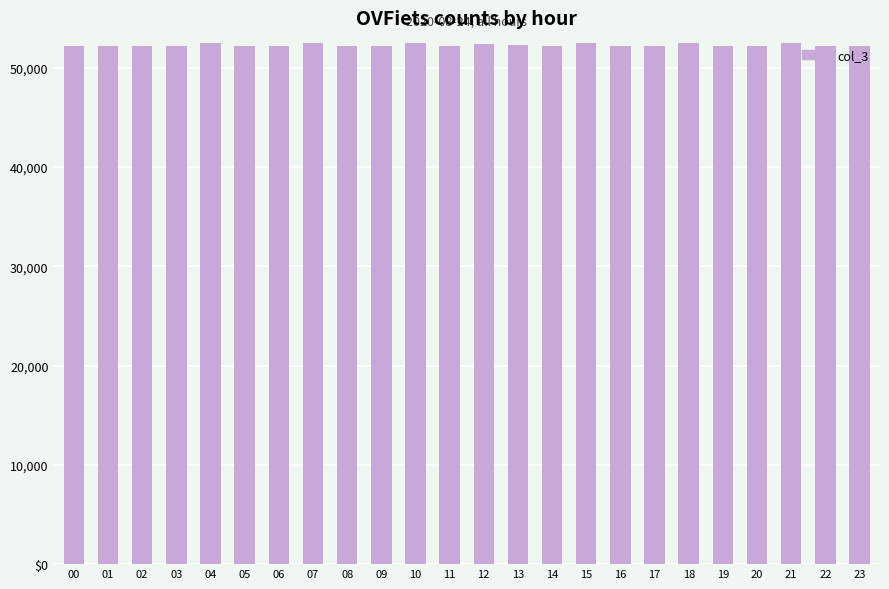

Where is the data nearest to the value 52362?

13